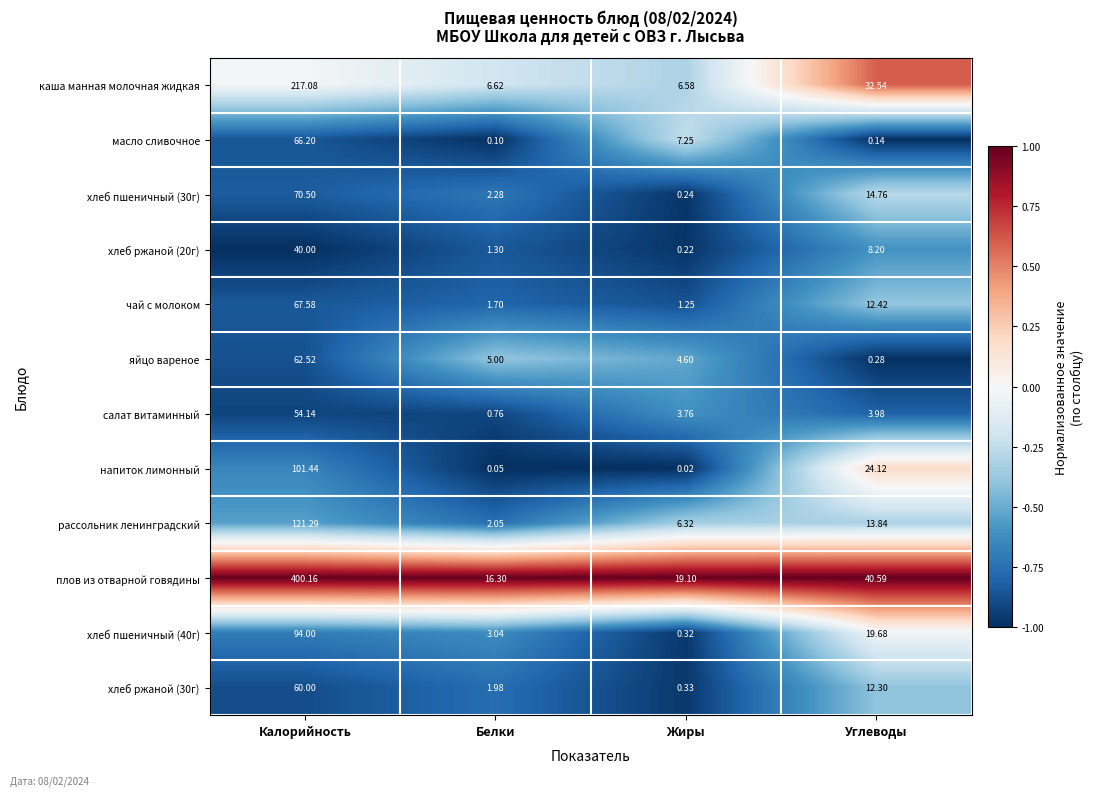

List the labels in order of хлеб ржаной (30г) value, largest first.

Калорийность, Углеводы, Белки, Жиры